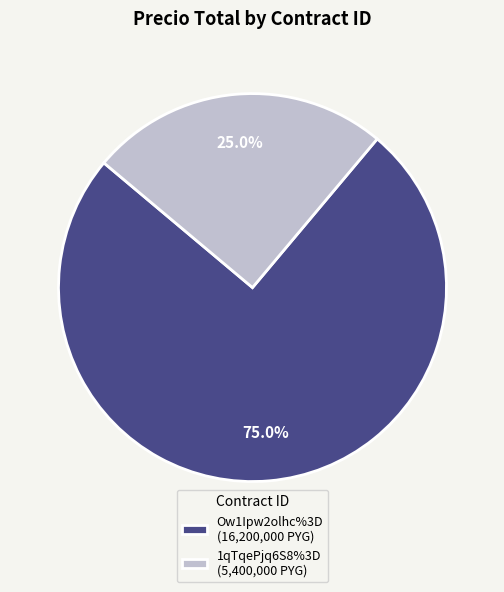

Approximately how many times larger is the value at 1qTqePjq6S8%3D (5,400,000 PYG) compared to Ow1Ipw2olhc%3D (16,200,000 PYG)?

0.3